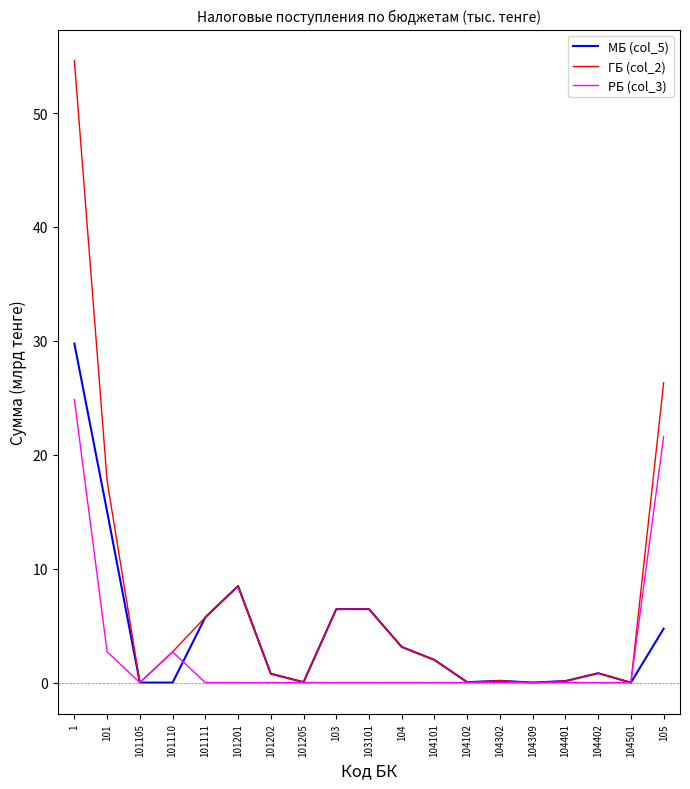

Does the chart have visible grid lines?

No